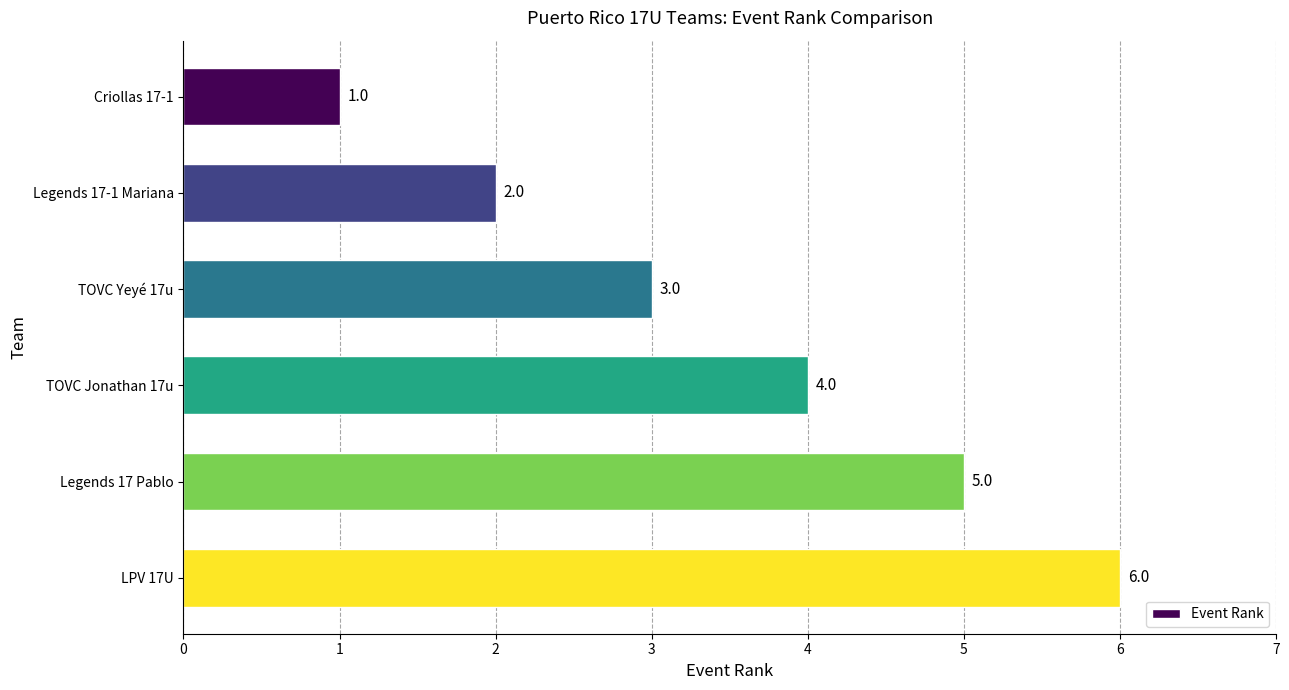

Does the chart contain stacked bars?

No